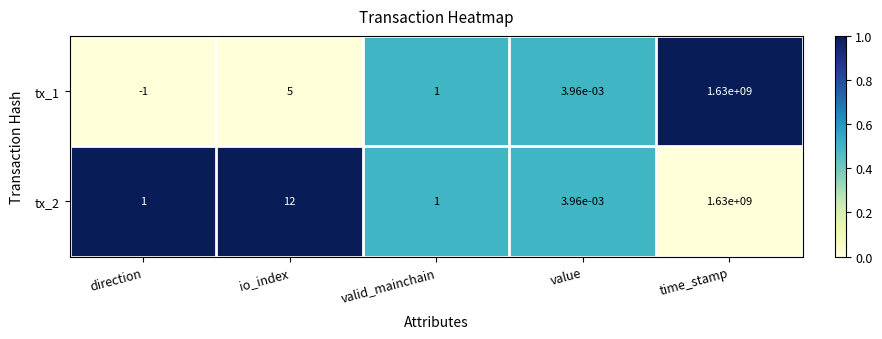

How many positive values does the tx_1 series have?

4